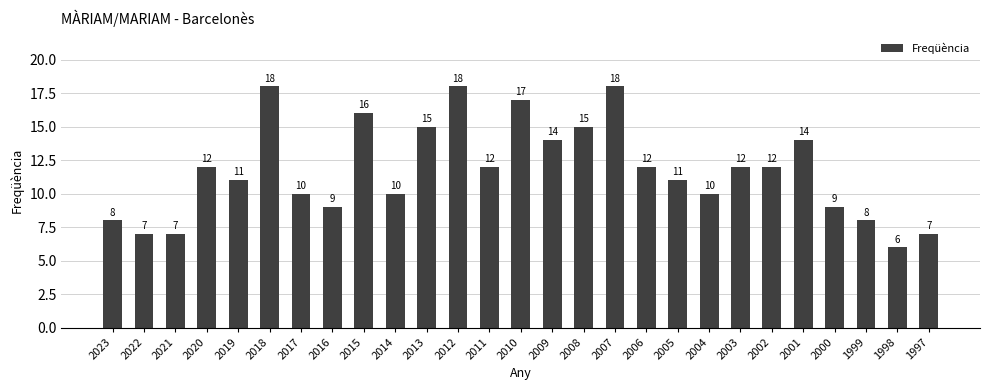

Are the bars grouped side by side (vs. stacked)?

No